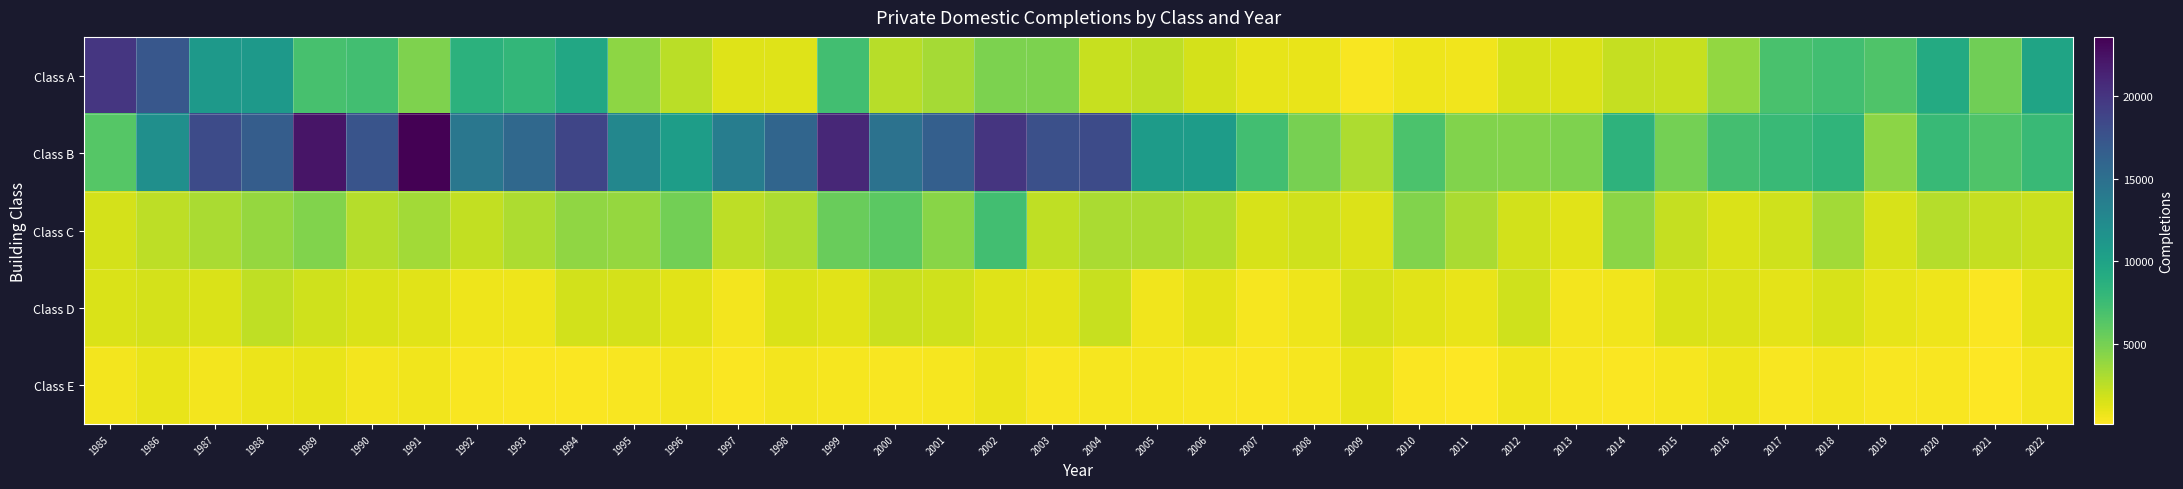

How many series are shown in this chart?

5